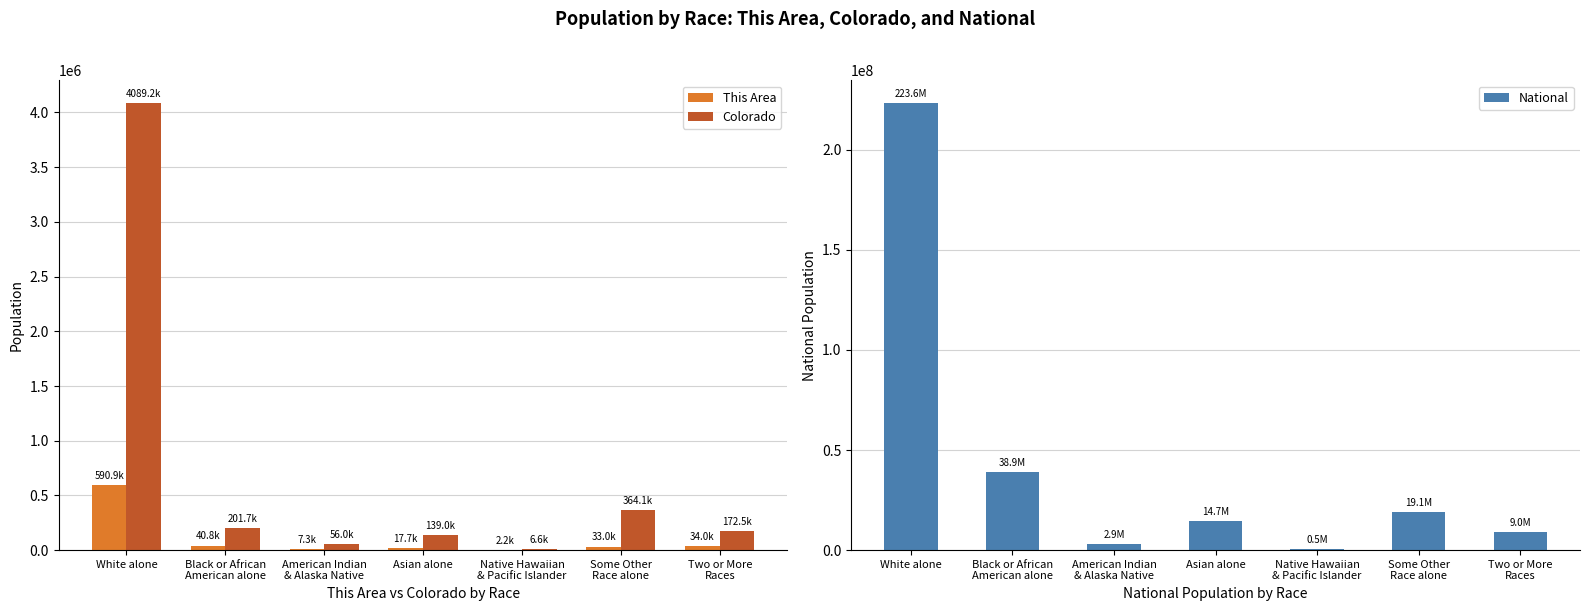

The National series shows 11721065 at Black or African
American alone. True or false?

False